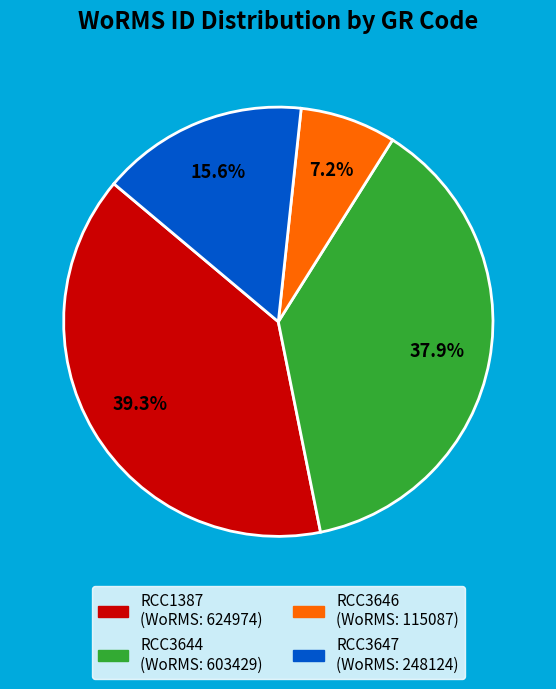

How many slices are in this pie chart?

4